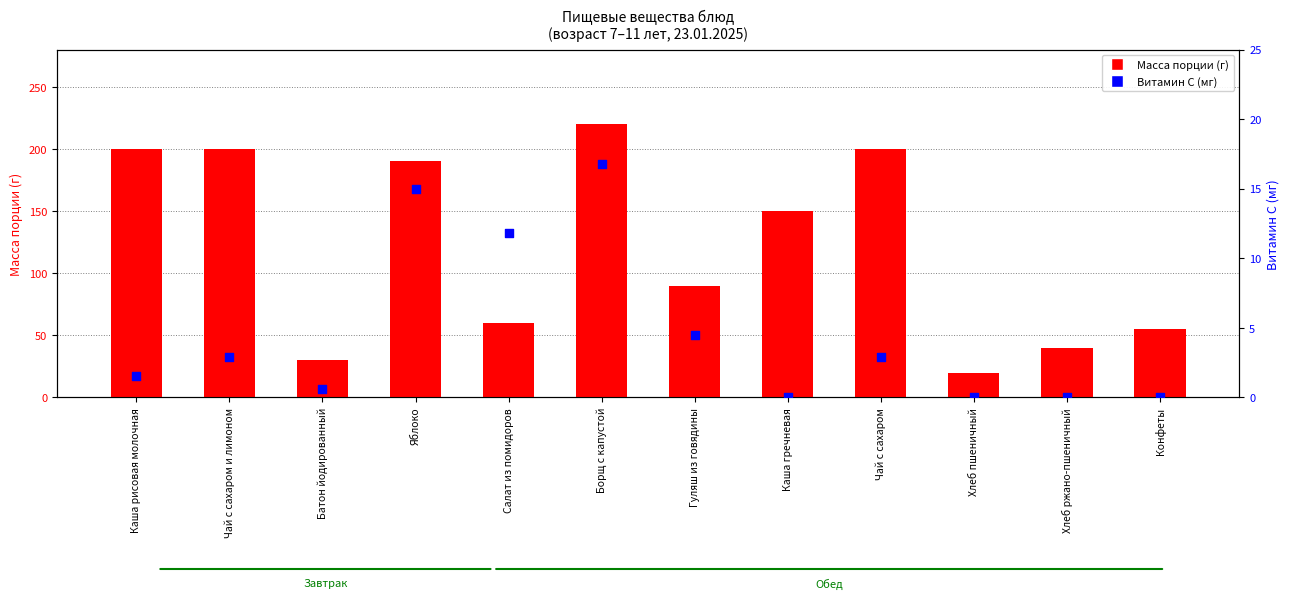

Which series has the largest total across all categories?

Масса порции (г)